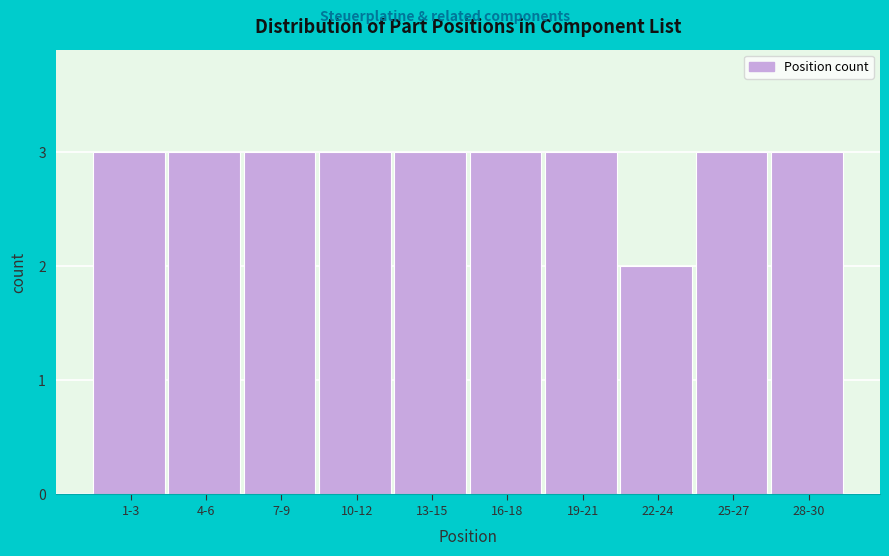

Reading left to right, transcribe all the data shown in this chart.

3	3	3	3	3	3	3	2	3	3